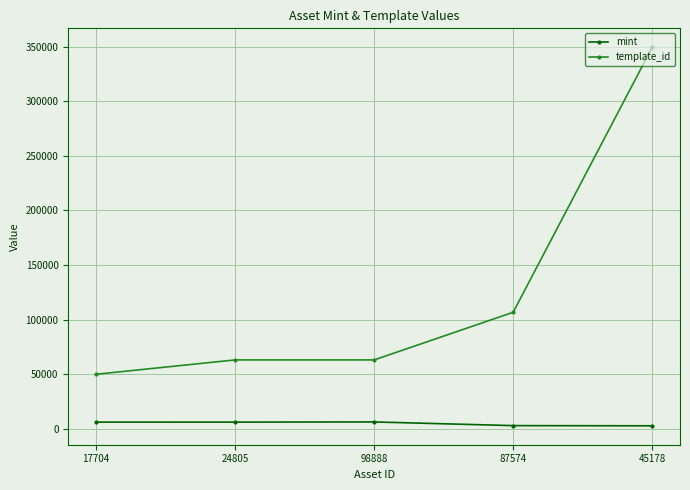

What is the spread (max minus min) of values at 98888?

56842